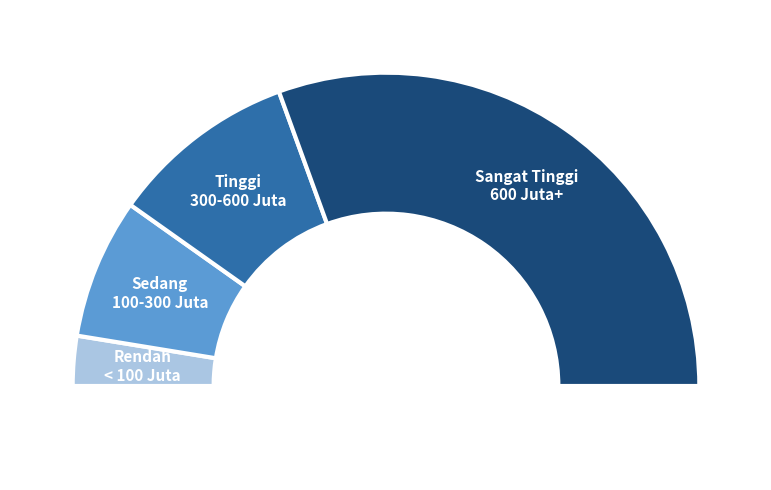

True or false: Penyediaan Bahan Bacaan accounts for 0% of the total.

True